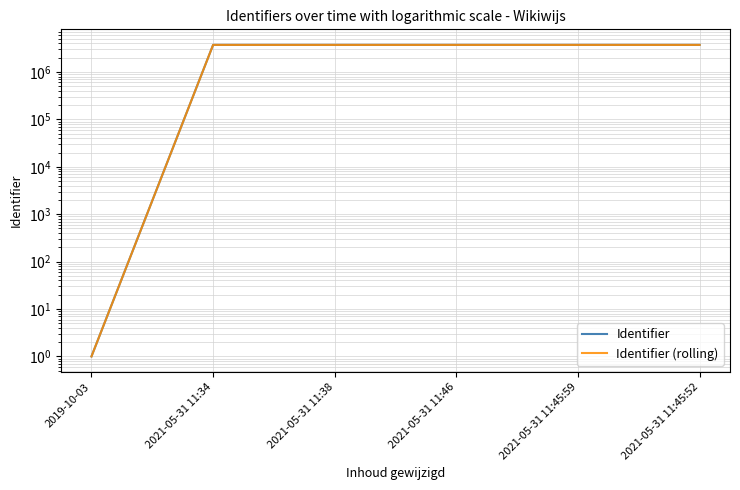

Read the Identifier (rolling) value at 2021-05-31 11:34, to the nearest 10.

3720960